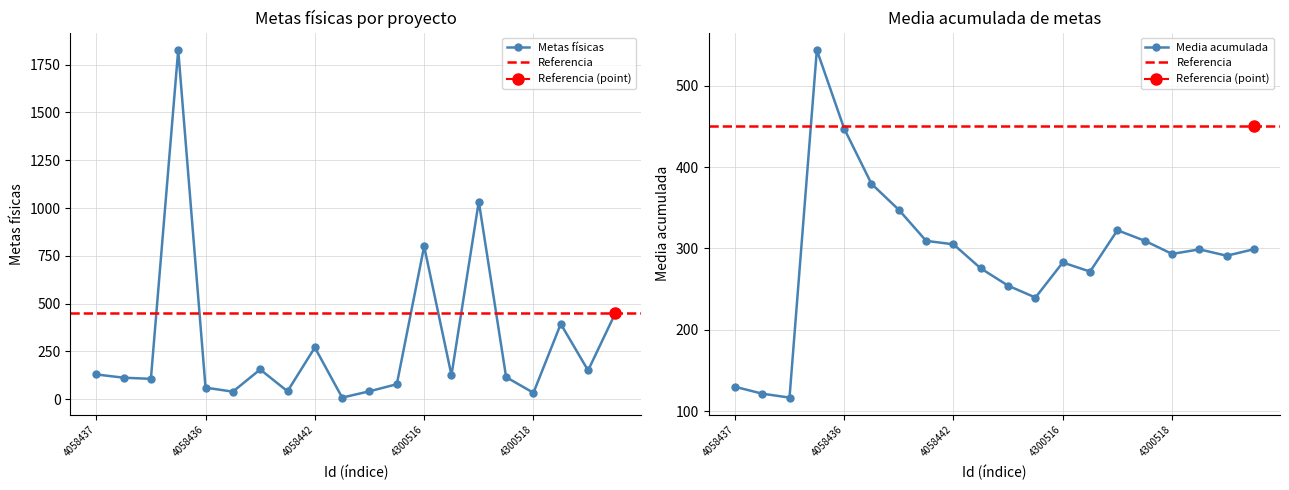

How many points are lower than both their immediate neighbors (excluding endpoints)?

7